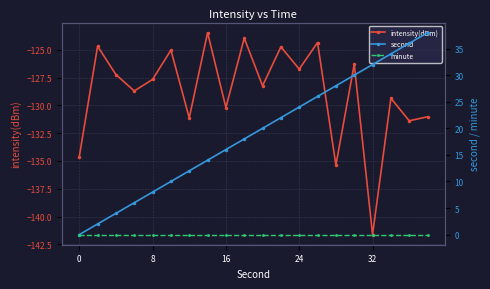

The intensity(dBm) series shows -127.7 at 8. True or false?

True